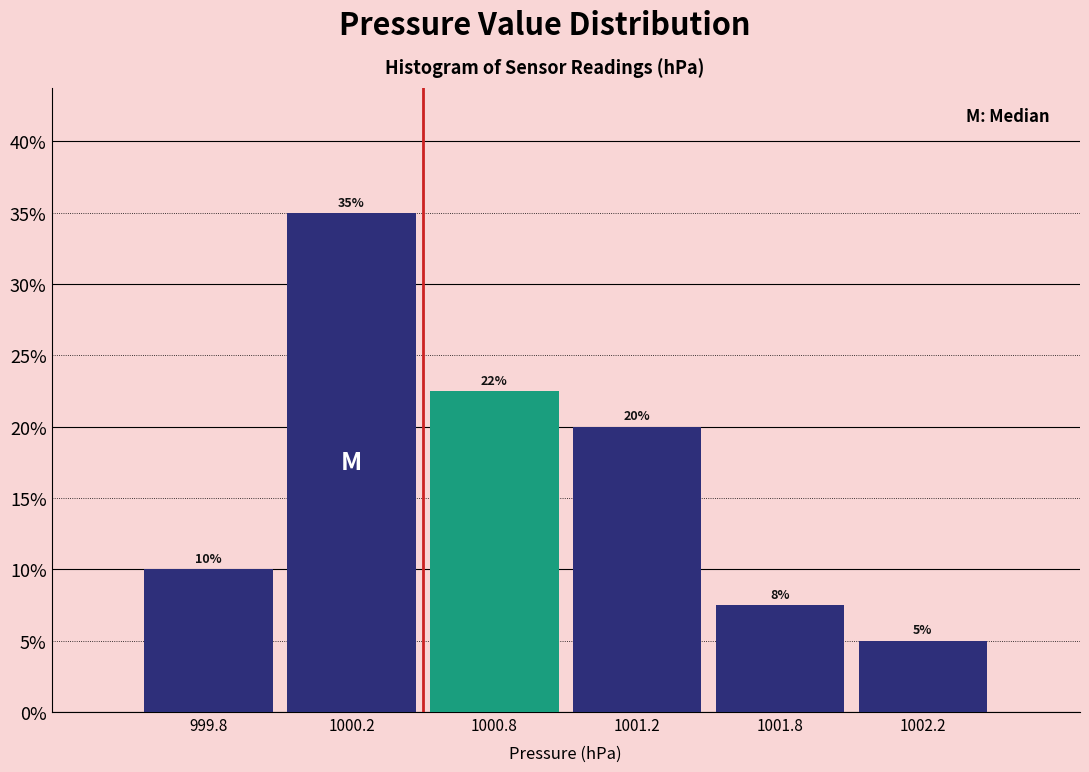

Is it true that the value at 1000.2 is 35.0?

True